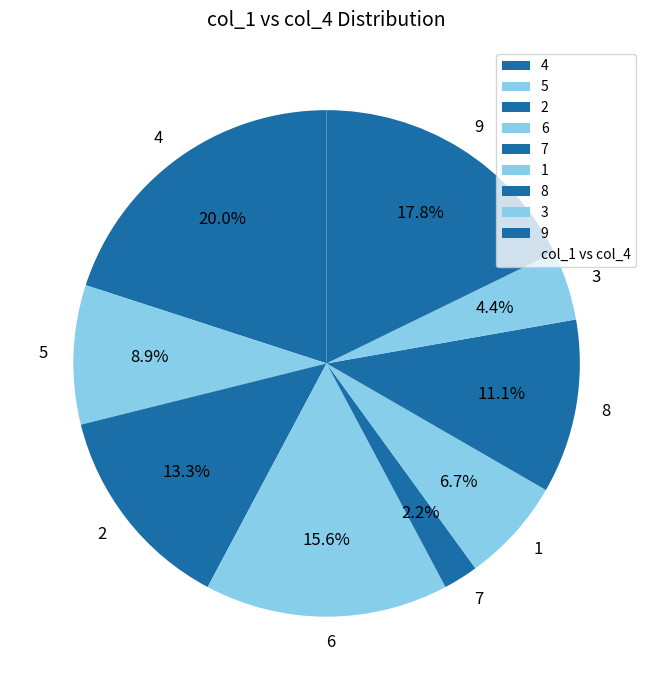

Is the sum of 8 and 6 greater than half?

No